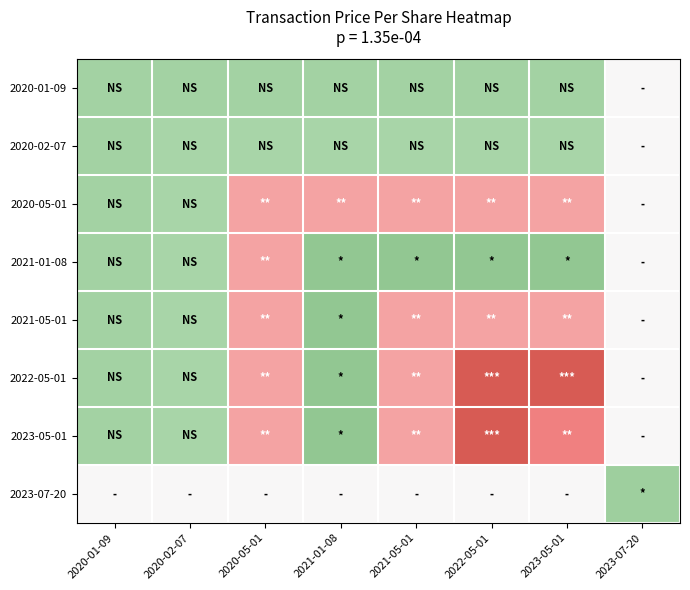

Reading right to left, transcribe all the data shown in this chart.

2020-01-09: 2023-07-20=0	2023-05-01=-47	2022-05-01=-47	2021-05-01=-47	2021-01-08=-47	2020-05-01=-47	2020-02-07=-47	2020-01-09=-47
2020-02-07: 2023-07-20=0	2023-05-01=-43	2022-05-01=-43	2021-05-01=-43	2021-01-08=-43	2020-05-01=-43	2020-02-07=-43	2020-01-09=-47
2020-05-01: 2023-07-20=0	2023-05-01=100	2022-05-01=100	2021-05-01=100	2021-01-08=100	2020-05-01=100	2020-02-07=-43	2020-01-09=-47
2021-01-08: 2023-07-20=0	2023-05-01=-60	2022-05-01=-60	2021-05-01=-60	2021-01-08=-60	2020-05-01=100	2020-02-07=-43	2020-01-09=-47
2021-05-01: 2023-07-20=0	2023-05-01=100	2022-05-01=100	2021-05-01=100	2021-01-08=-60	2020-05-01=100	2020-02-07=-43	2020-01-09=-47
2022-05-01: 2023-07-20=0	2023-05-01=176	2022-05-01=176	2021-05-01=100	2021-01-08=-60	2020-05-01=100	2020-02-07=-43	2020-01-09=-47
2023-05-01: 2023-07-20=0	2023-05-01=132	2022-05-01=176	2021-05-01=100	2021-01-08=-60	2020-05-01=100	2020-02-07=-43	2020-01-09=-47
2023-07-20: 2023-07-20=-51	2023-05-01=0	2022-05-01=0	2021-05-01=0	2021-01-08=0	2020-05-01=0	2020-02-07=0	2020-01-09=0